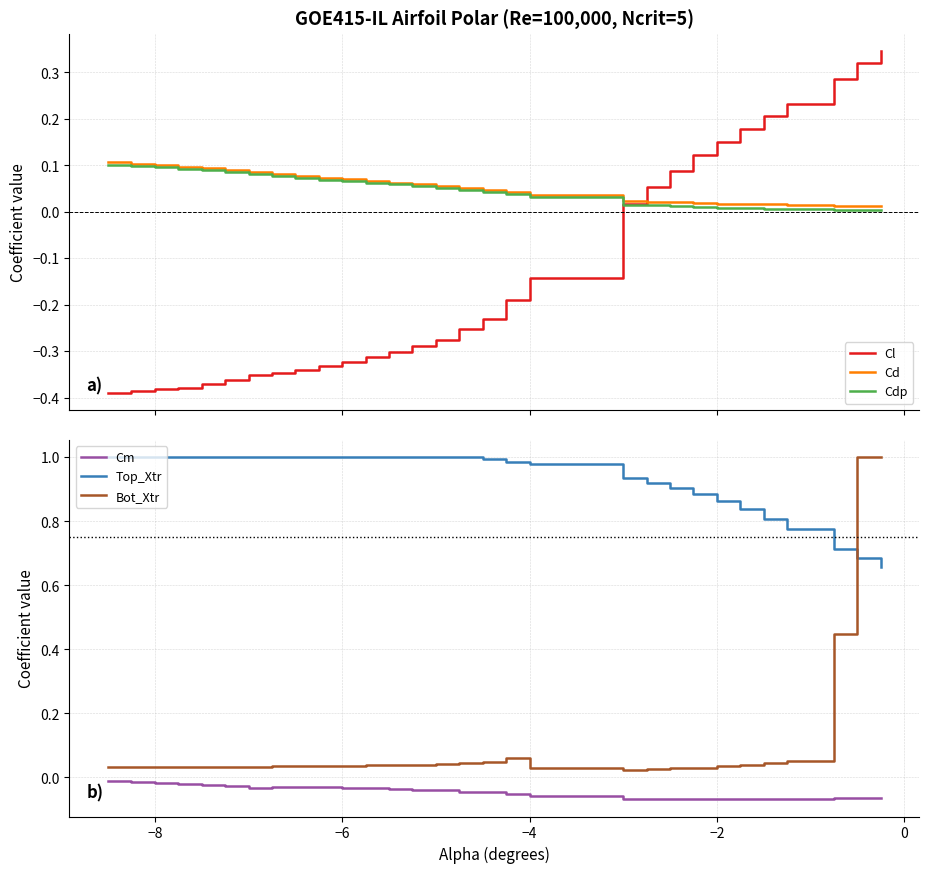

What is the maximum value shown in the chart?

1.0